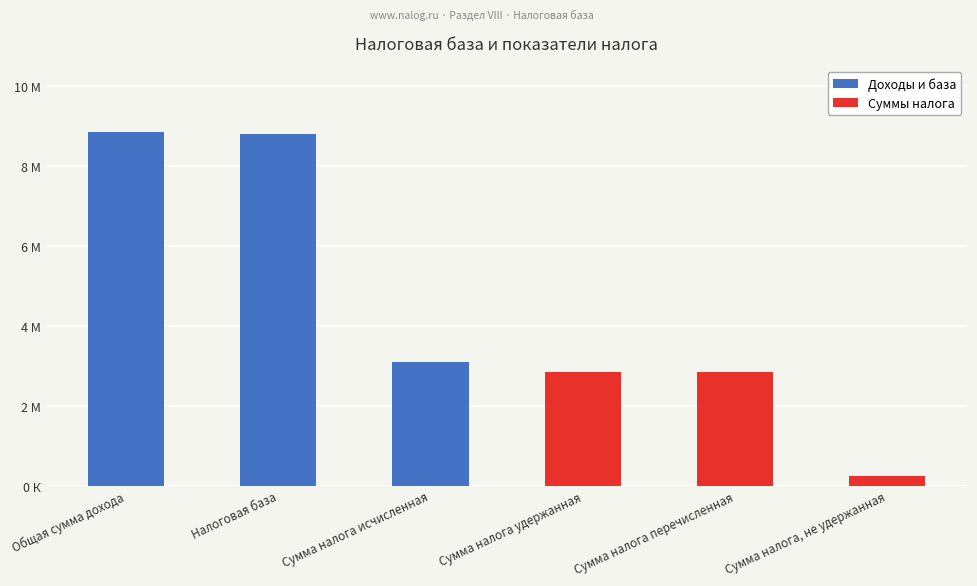

Rank the series at Сумма налога исчисленная from lowest to highest value.

Суммы налога, Доходы и база